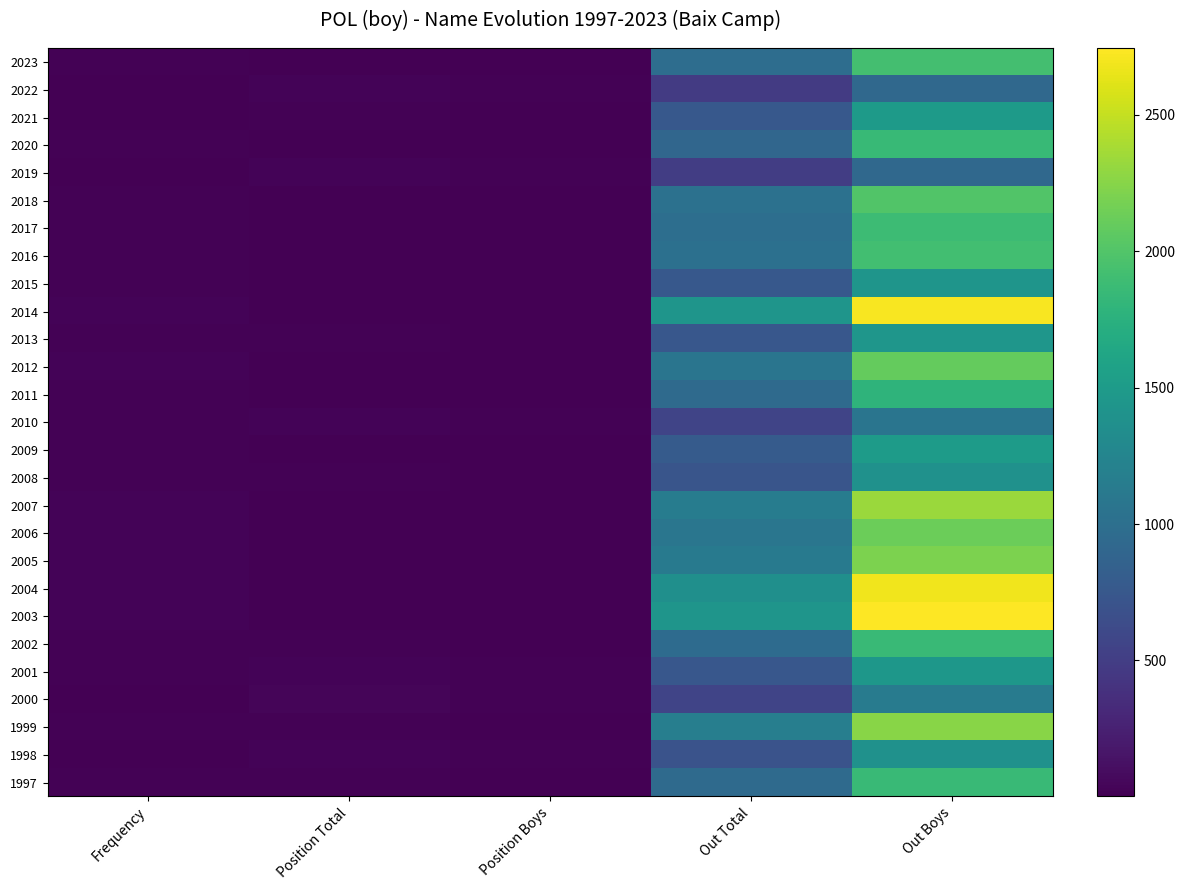

Which series has the widest spread of values?

2003